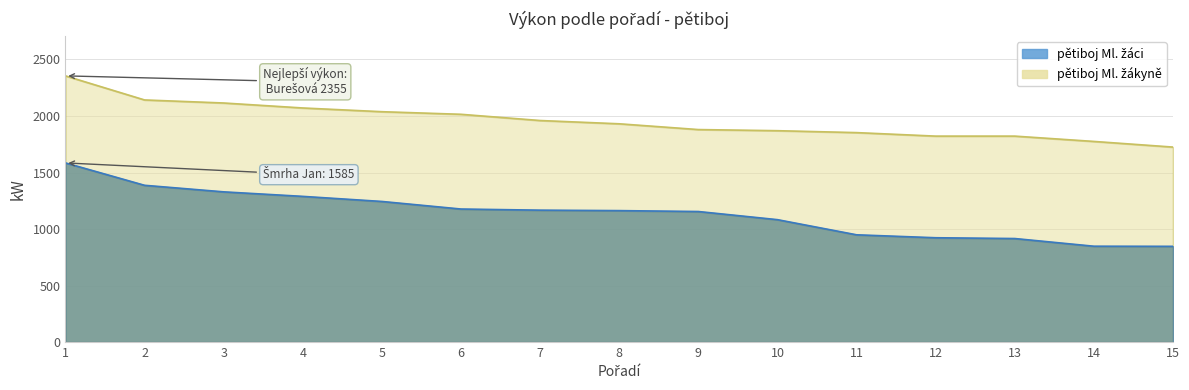

At 10, list the series in order from smallest to largest.

pětiboj Ml. žáci, pětiboj Ml. žákyně